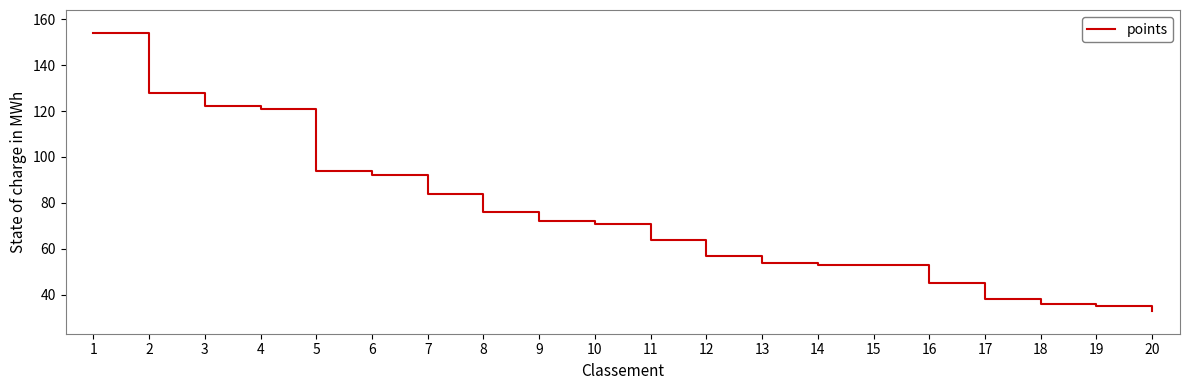

What is the sum of the values at 3 and 2?

250